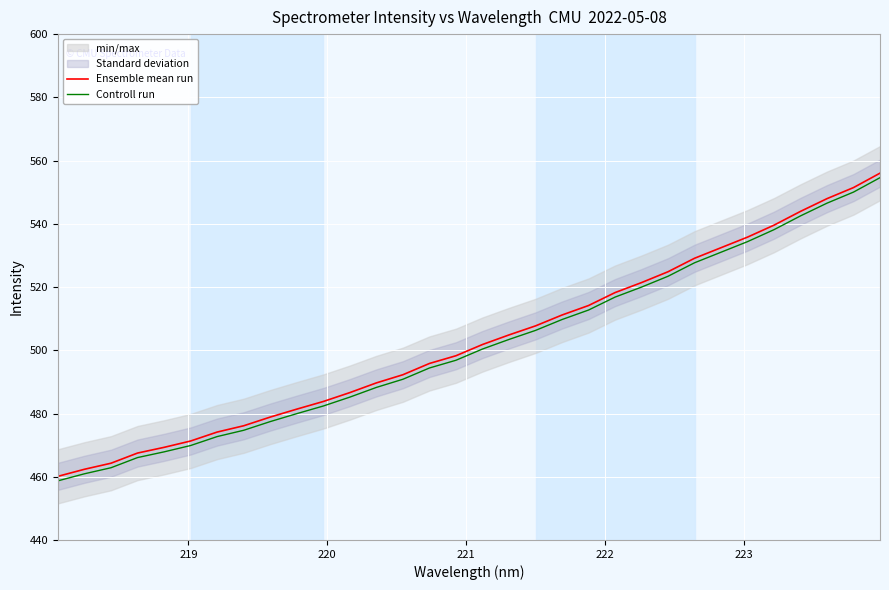

True or false: Controll run and Ensemble mean run intersect in this chart.

False